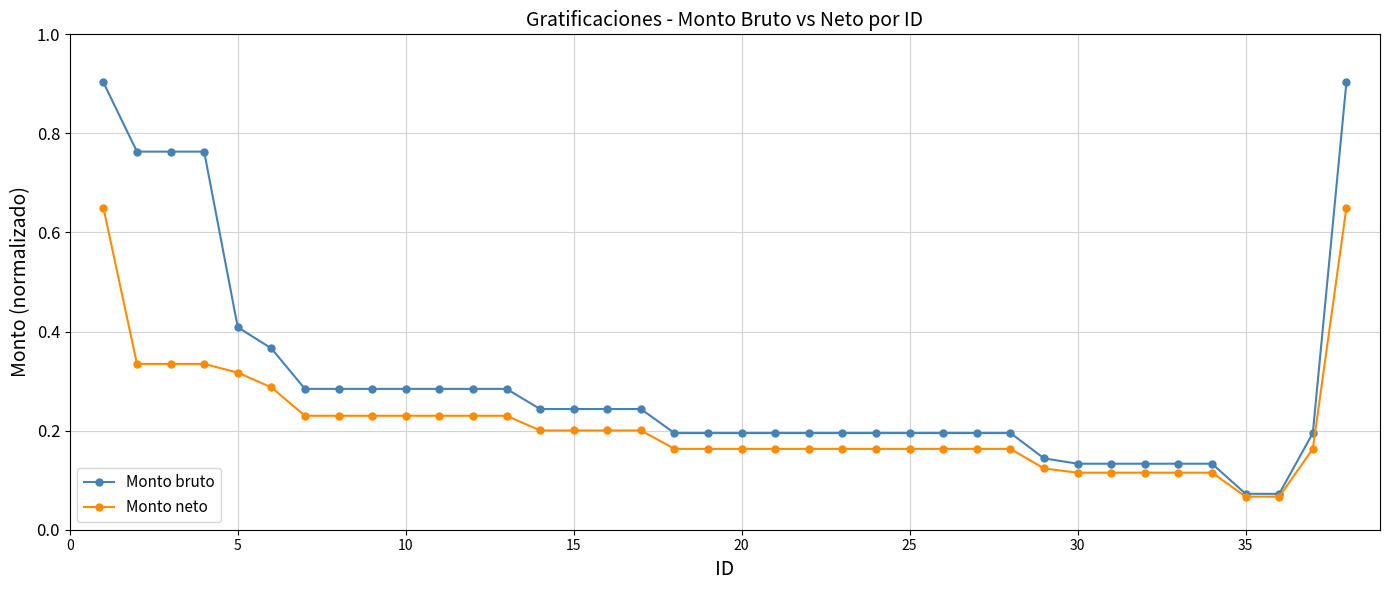

List the series in order of their peak value, lowest first.

Monto neto, Monto bruto